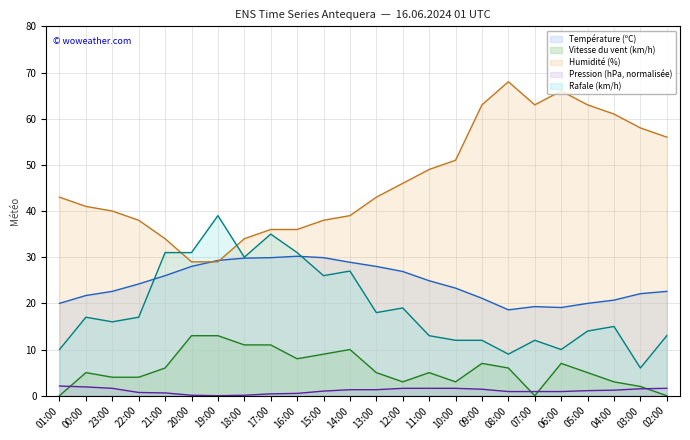

Does the chart have visible grid lines?

Yes